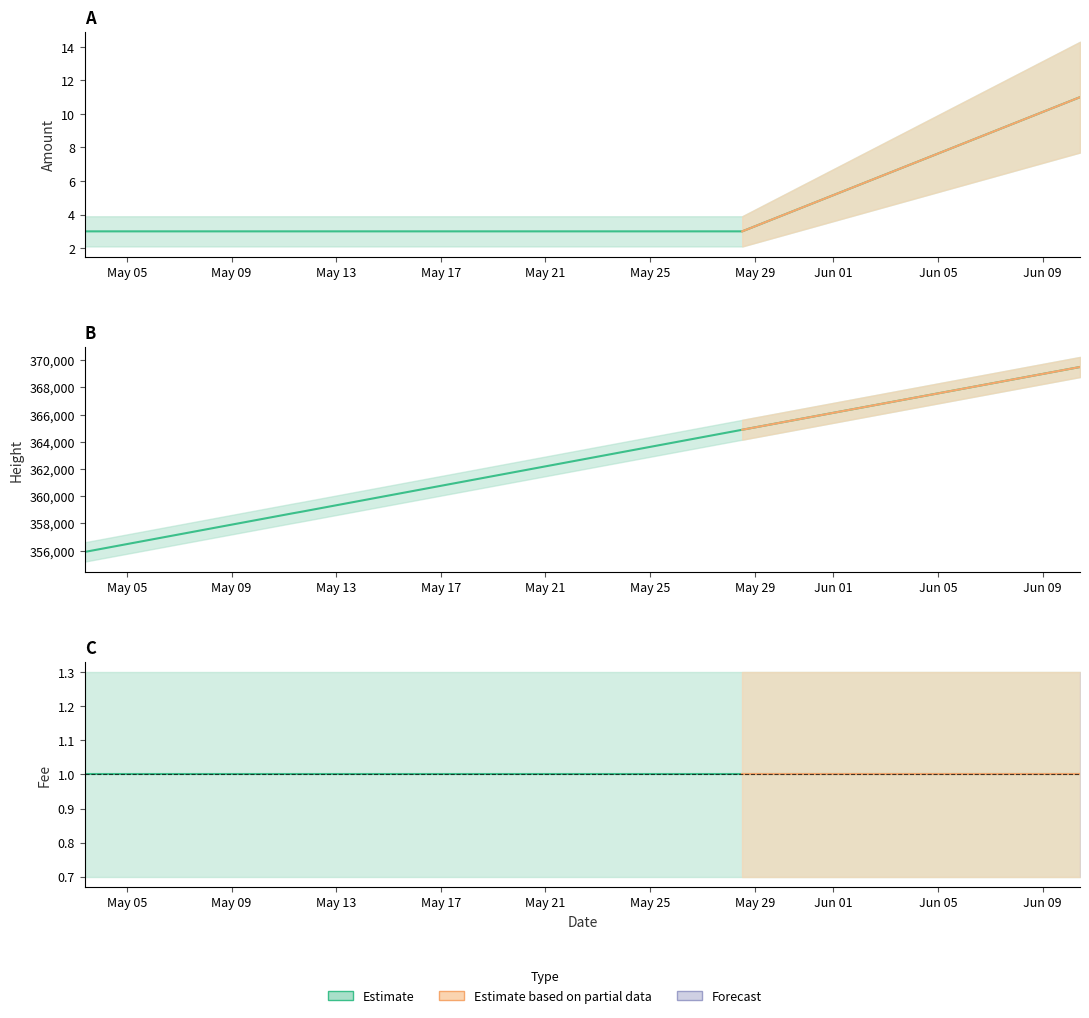

The chart shows a value of 5 at May 09. True or false?

False